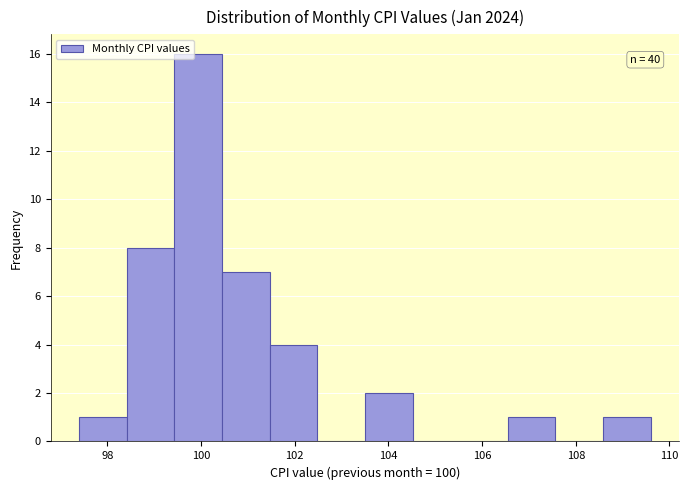

Over which range of the x-axis is the bar tallest?

99.4 to 100.4